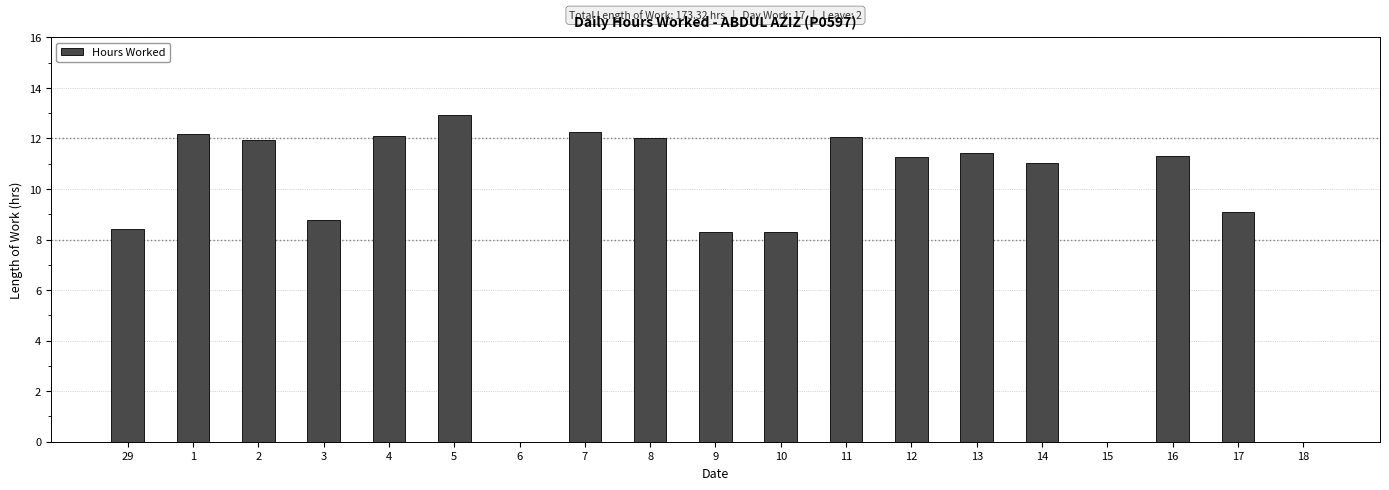

Approximately how many times larger is the value at 8 compared to 14?

1.1